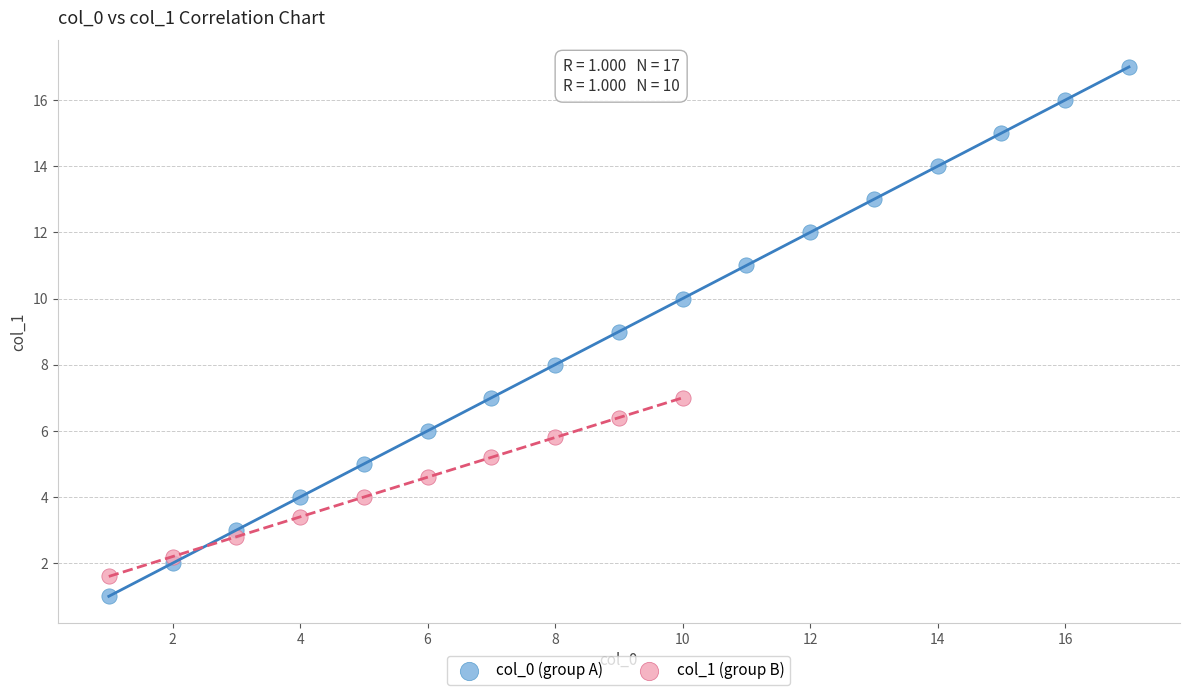

Which series reaches the maximum Y coordinate?

col_0 (group A)